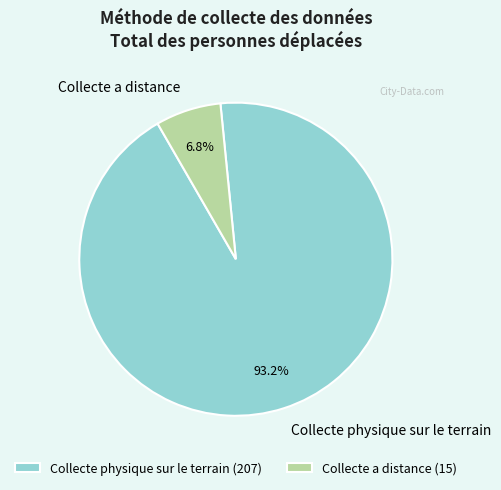

Is the sum of Collecte physique sur le terrain and Collecte a distance greater than half?

Yes